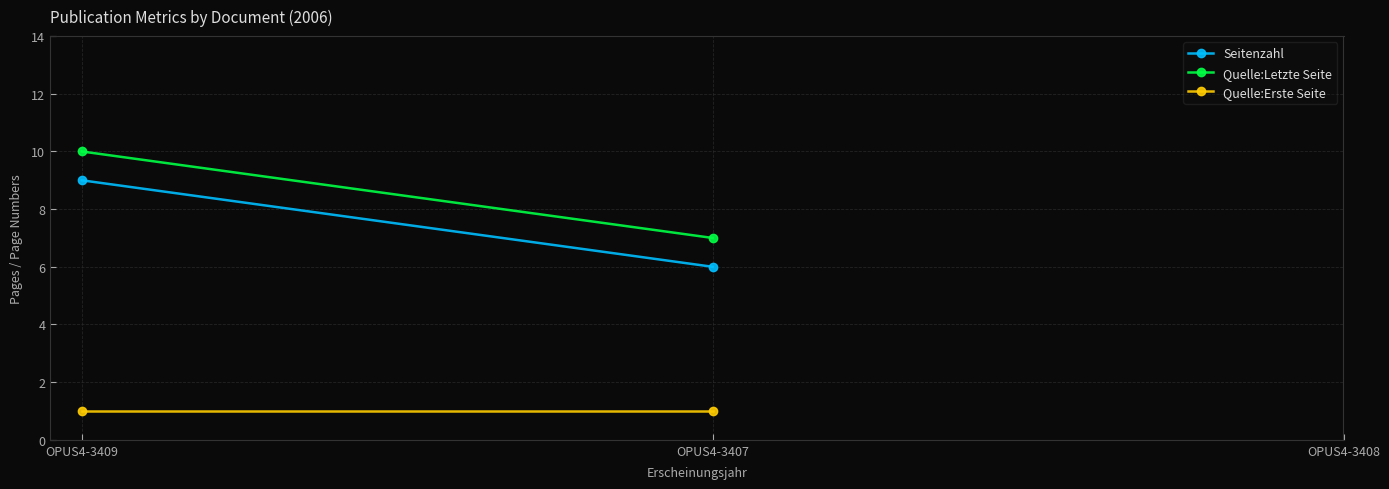

Where is Quelle:Letzte Seite nearest to the value 8?

OPUS4-3407